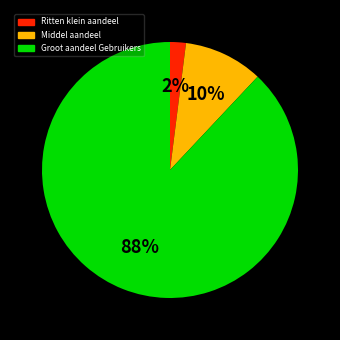

Is there any slice that represents more than half of the pie?

Yes